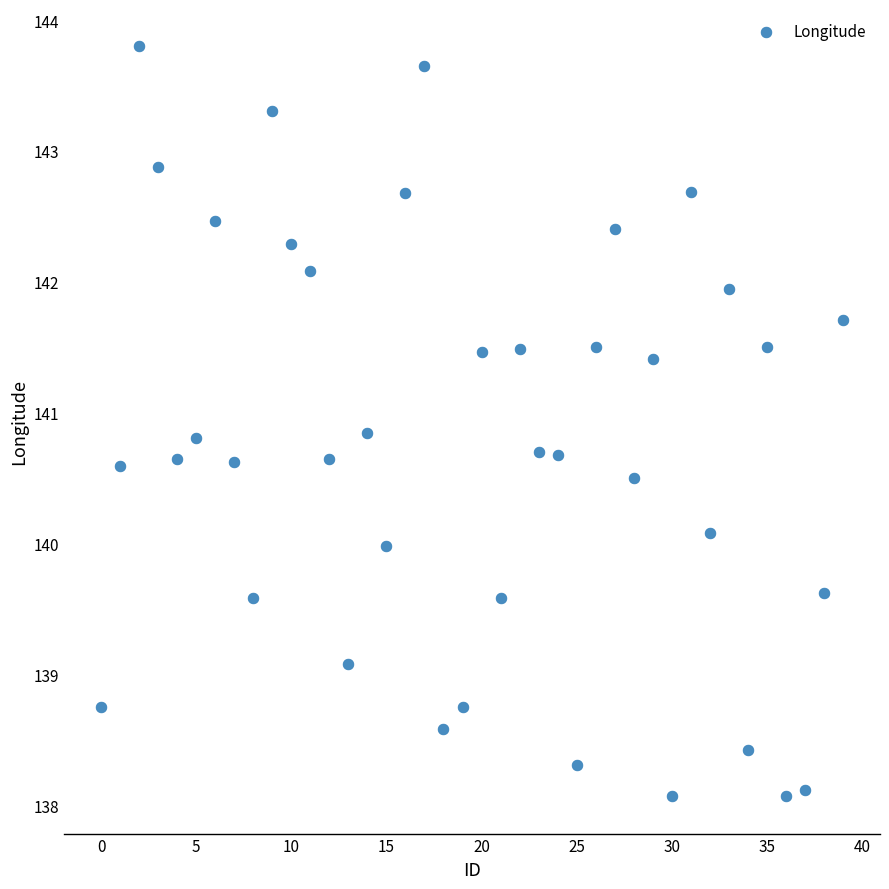

How many data points are displayed?

40